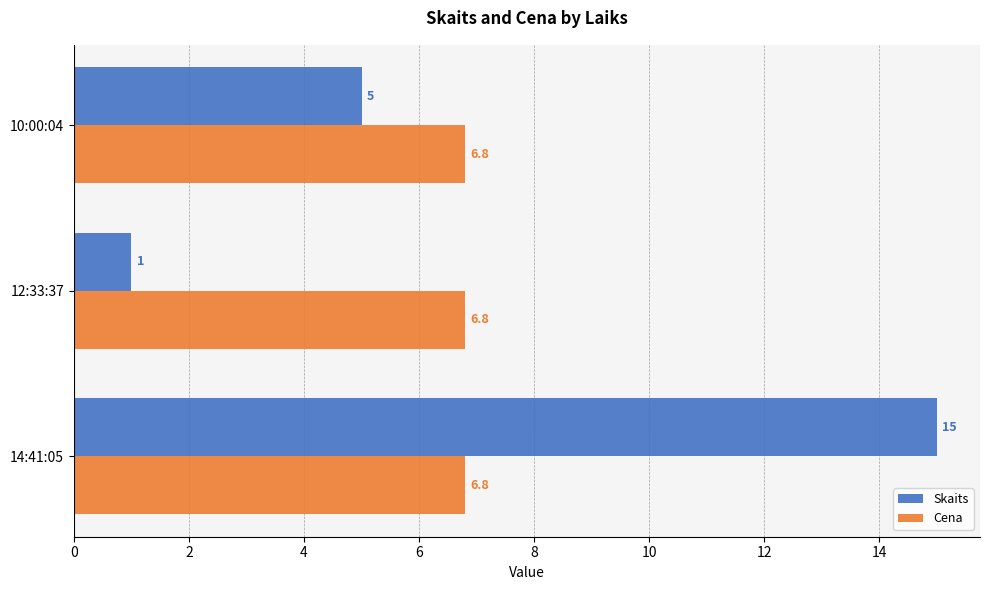

The value of Cena at 14:41:05 is 6.8. True or false?

True